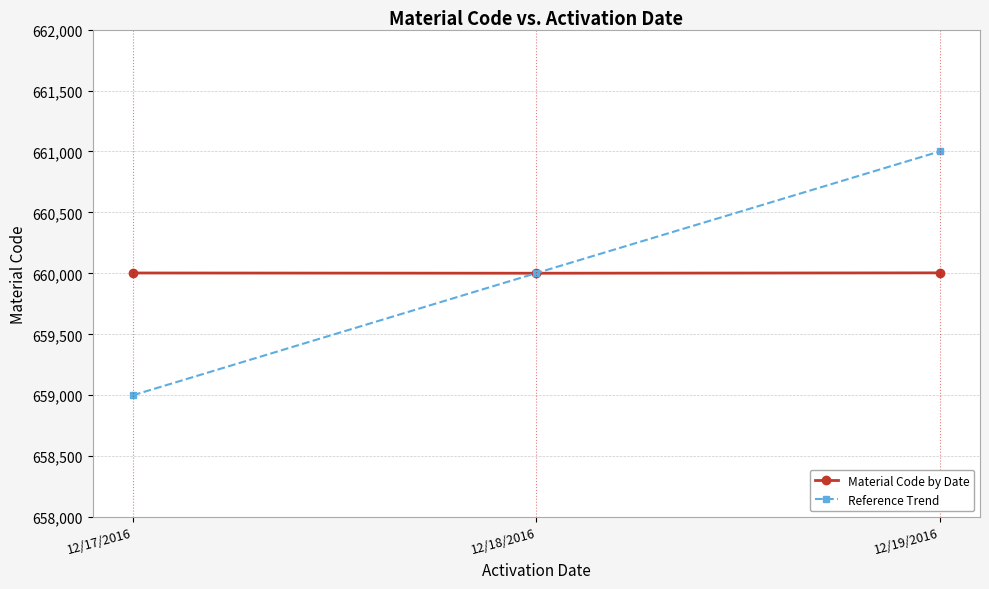

What is the approximate value of Material Code by Date at 12/19/2016?

660004